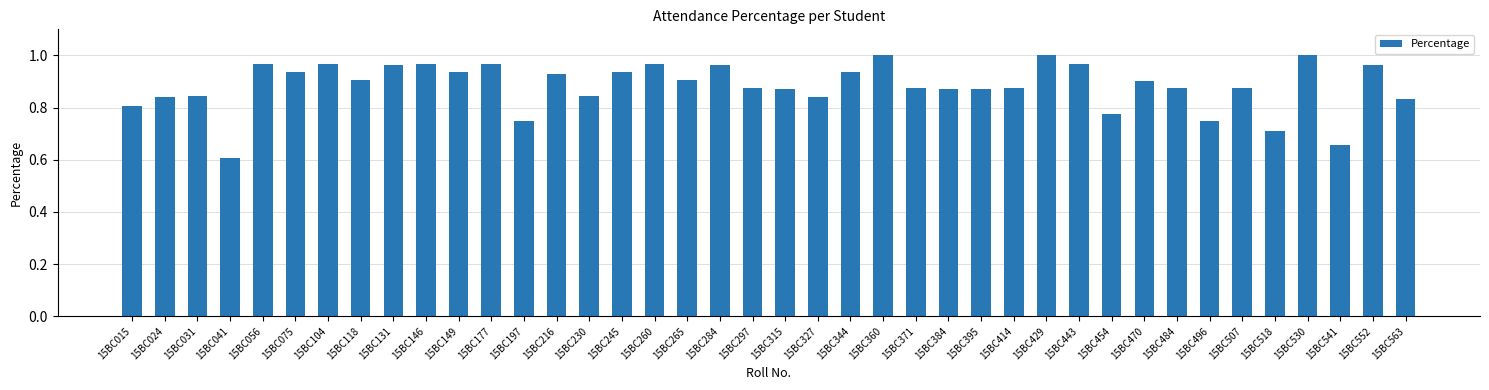

Is it true that the value at 15BC216 is 0.9?

True